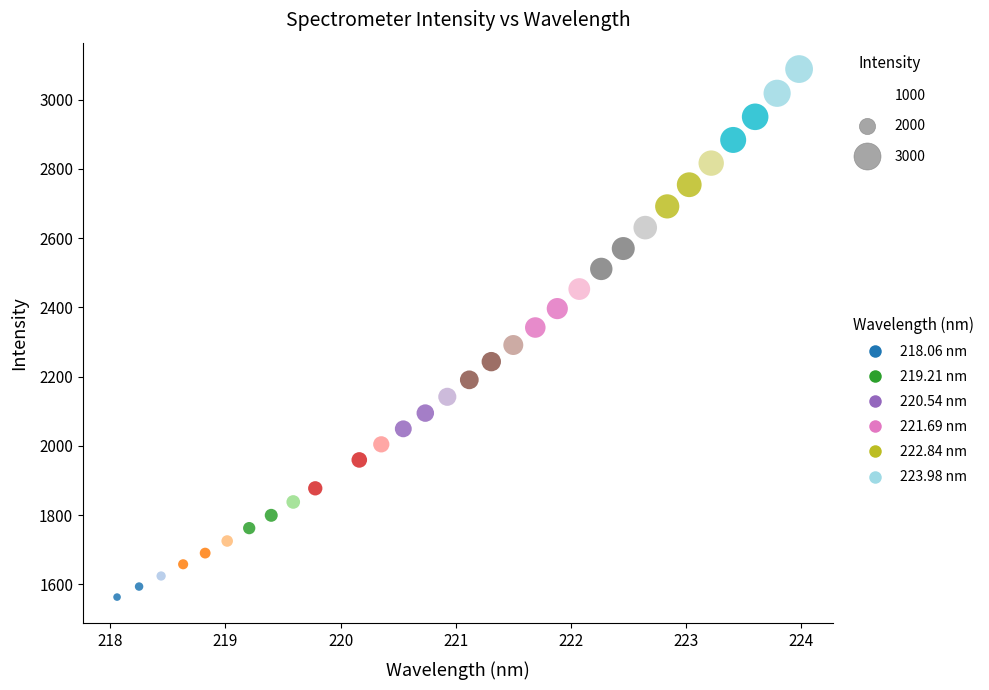

What is the range of Y values (max minus min)?

1524.9